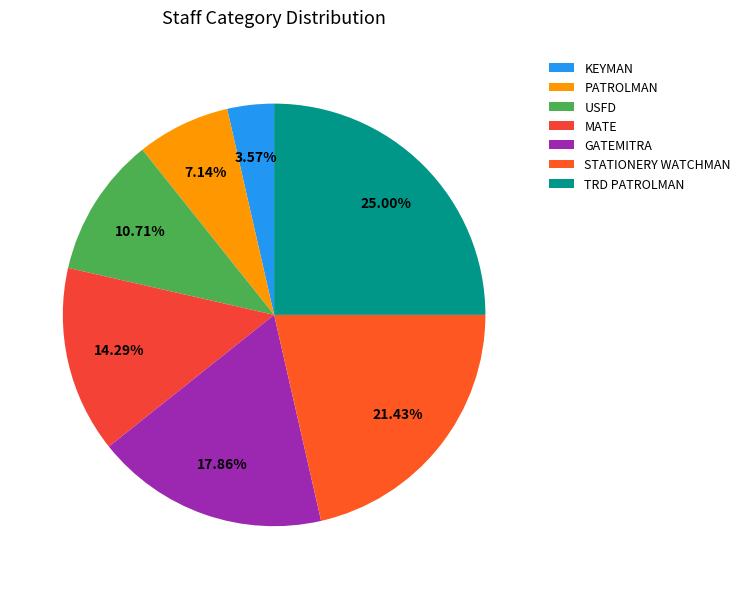

Which slice is the largest?

TRD PATROLMAN